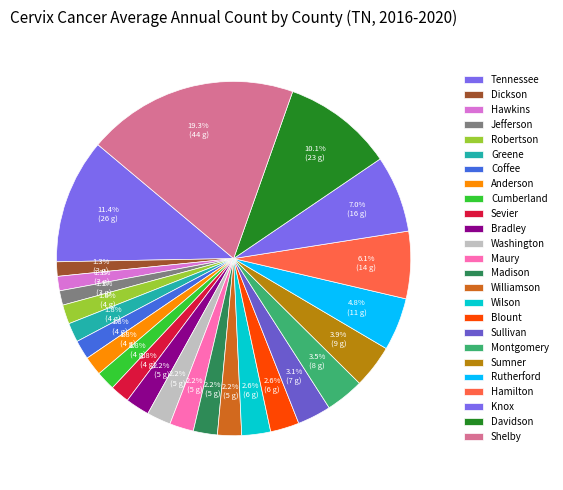

Is it true that Sumner is 1% of the pie?

False